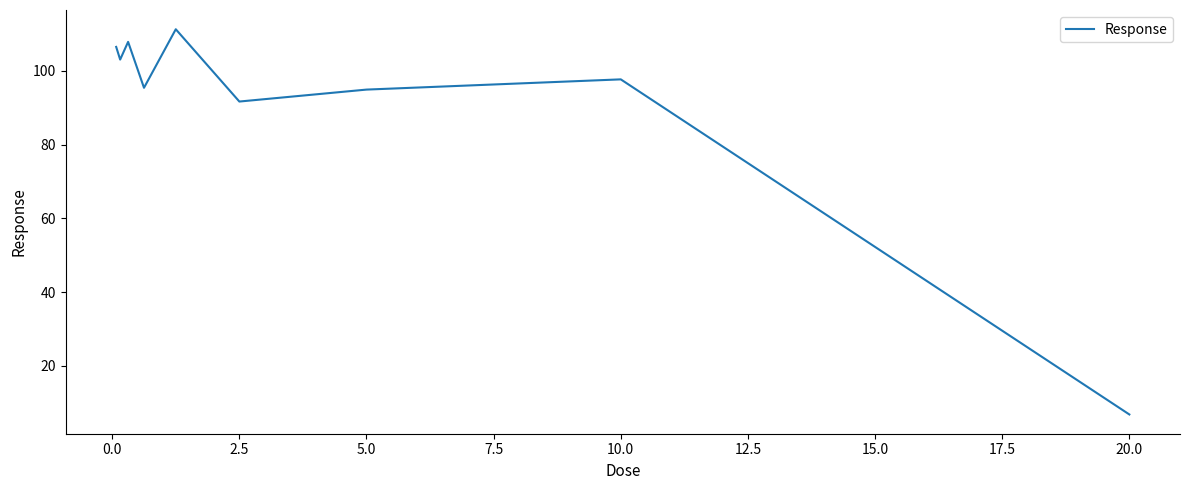

What is the difference between the maximum and minimum values?

104.4